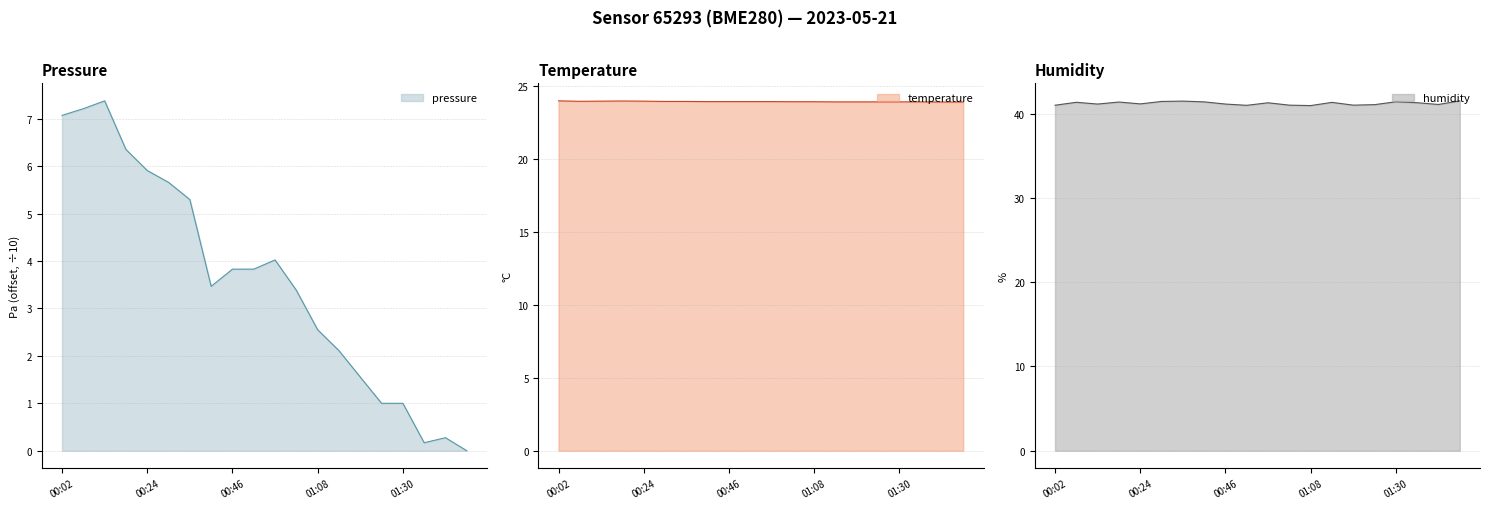

What is the difference between the maximum and minimum values in the pressure series?

7.4